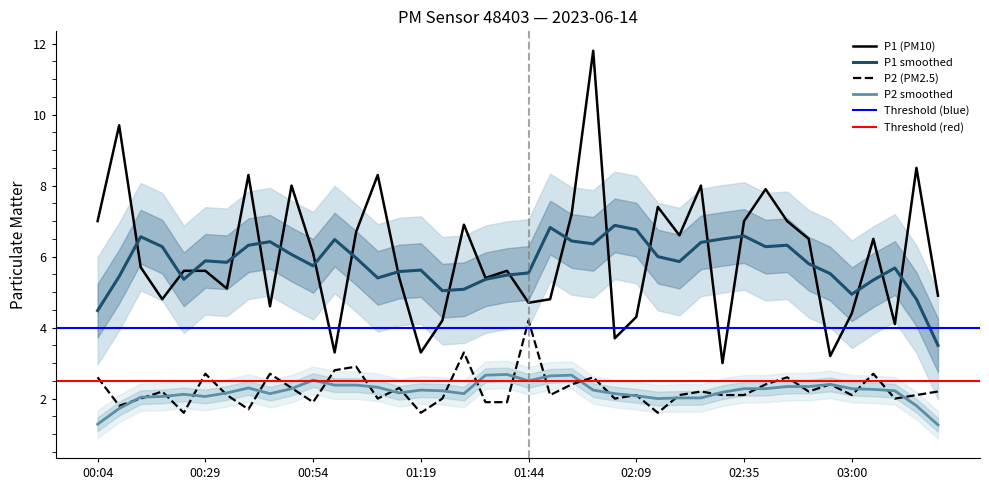

Which category has the highest value in the P1 series?

01:59